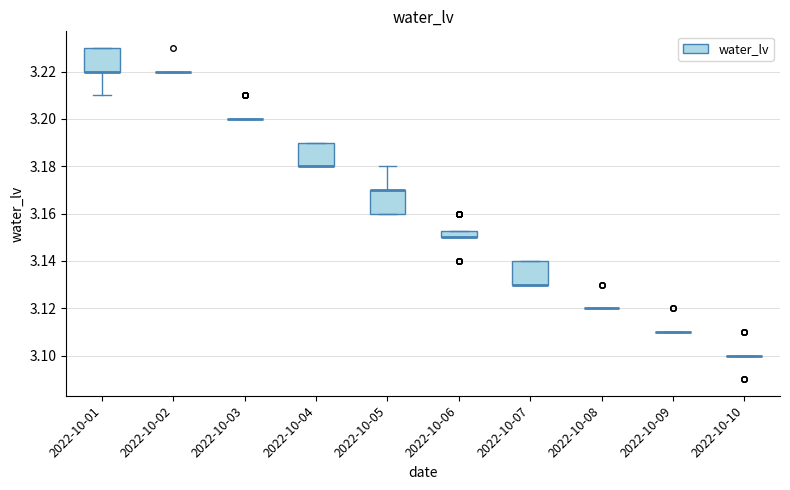

Where is the lower edge of the box for 2022-10-07 on the y-axis? The values are not printed on the chart, so give them approximately, as read against the axis.

3.130